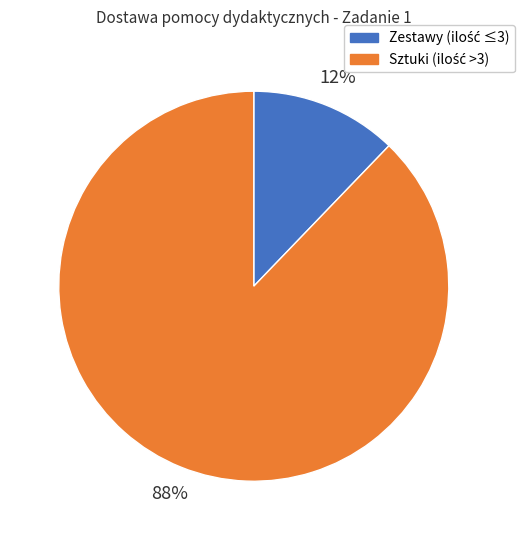

To the nearest percent, what is the difference between the largest and smallest slice percentages?

76%